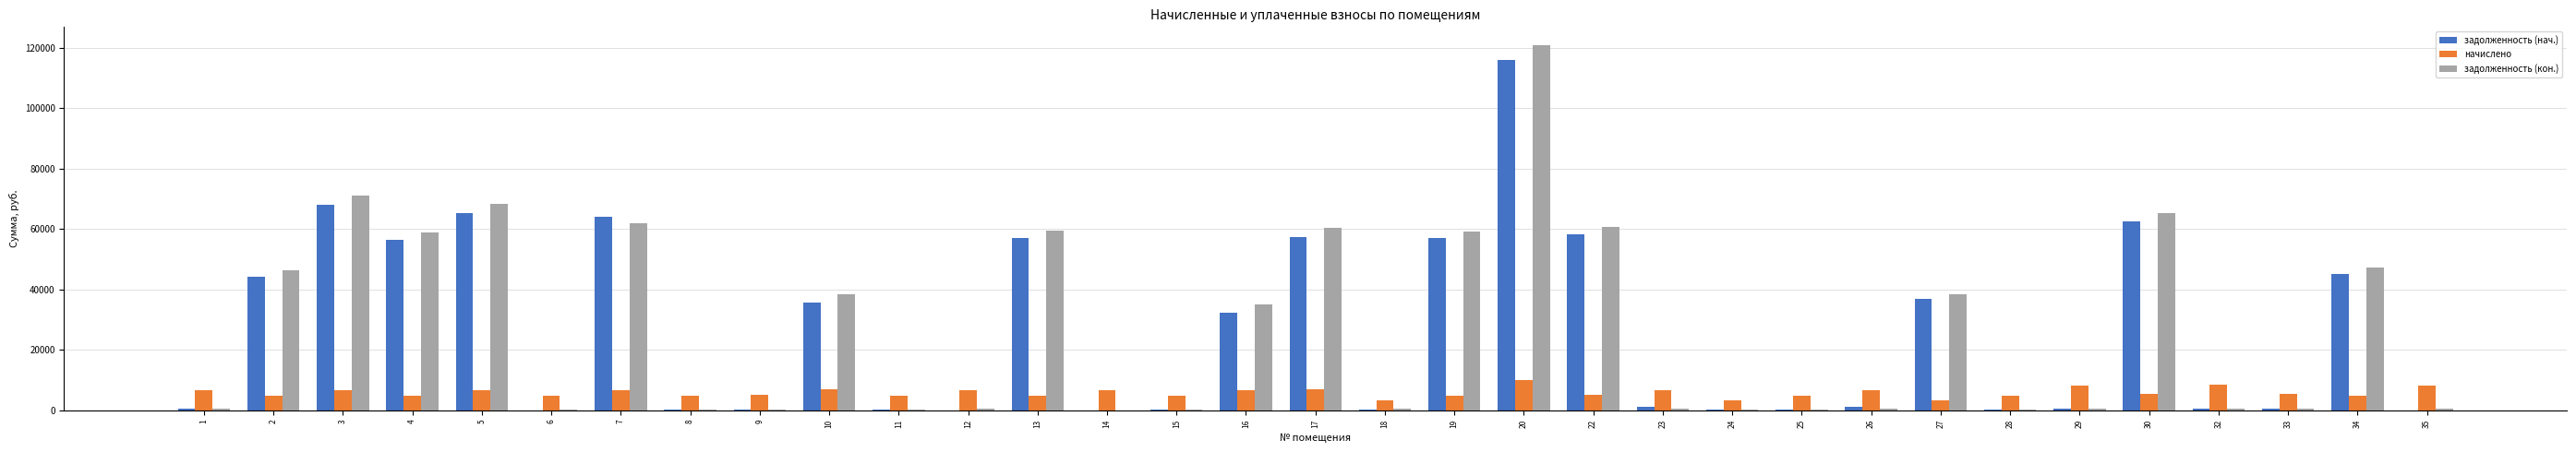

What is the average value of the начислено series?

5878.2